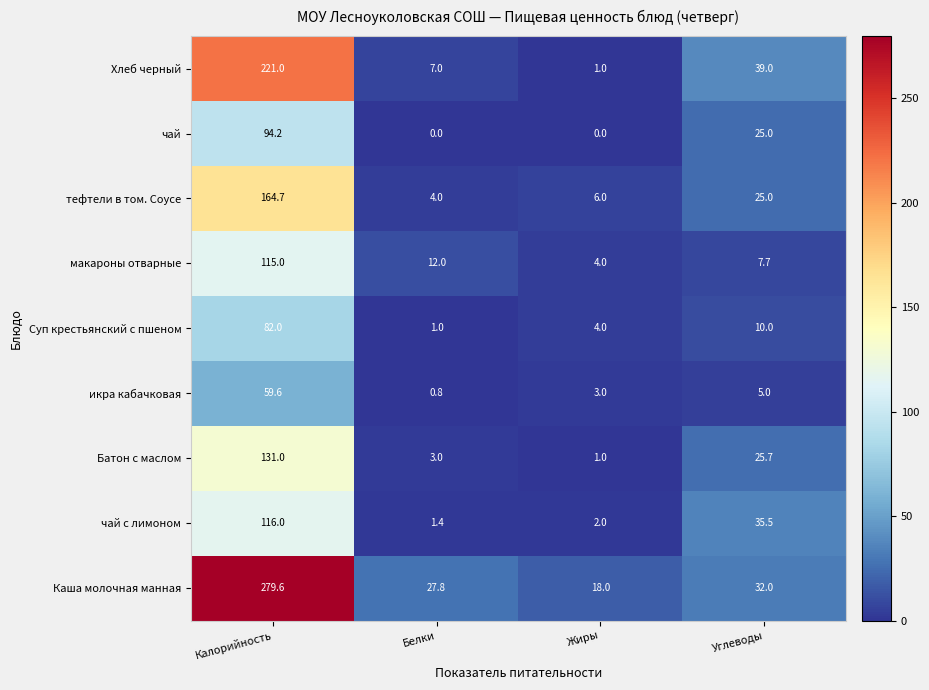

Rank the series by their maximum value, from highest to lowest.

Каша молочная манная, Хлеб черный, тефтели в том. Соусе, Батон с маслом, чай с лимоном, макароны отварные, чай, Суп крестьянский с пшеном, икра кабачковая